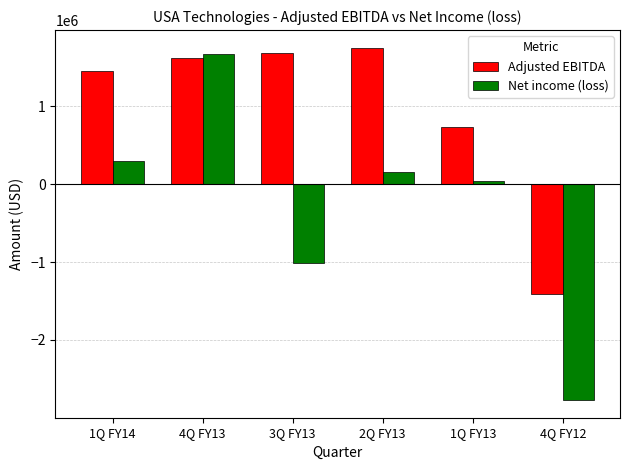

What is the label of the 5th bar from the left?

1Q FY13